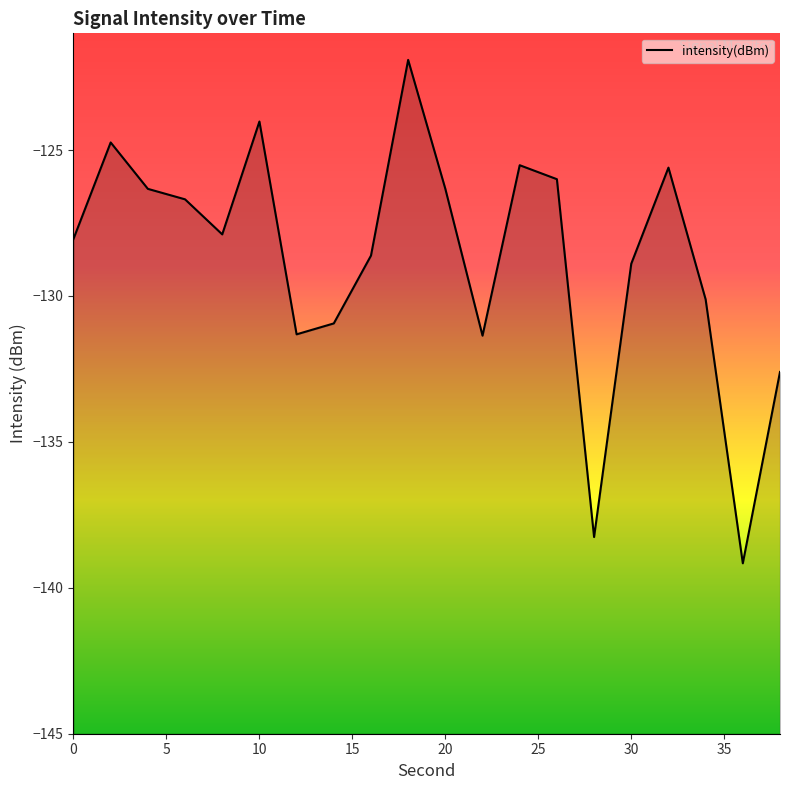

What is the smallest value displayed?

-139.2